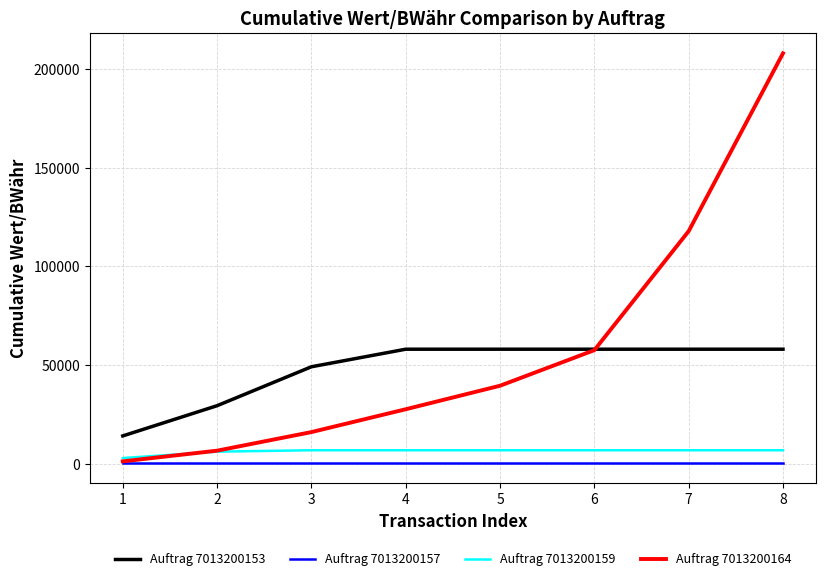

Which series has the largest total across all categories?

Auftrag 7013200164